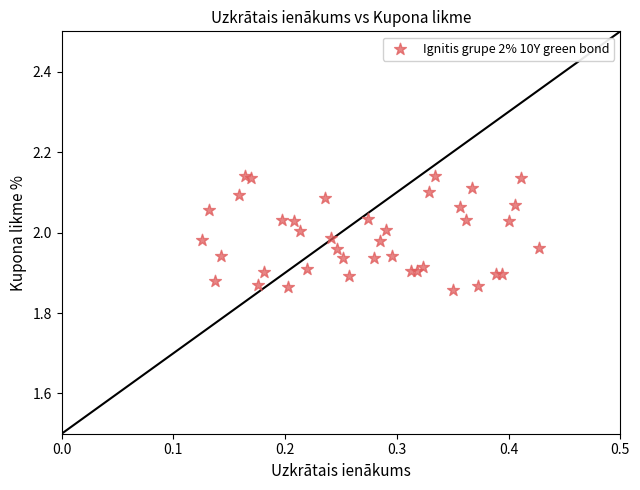

What is the range of Y values (max minus min)?

0.3